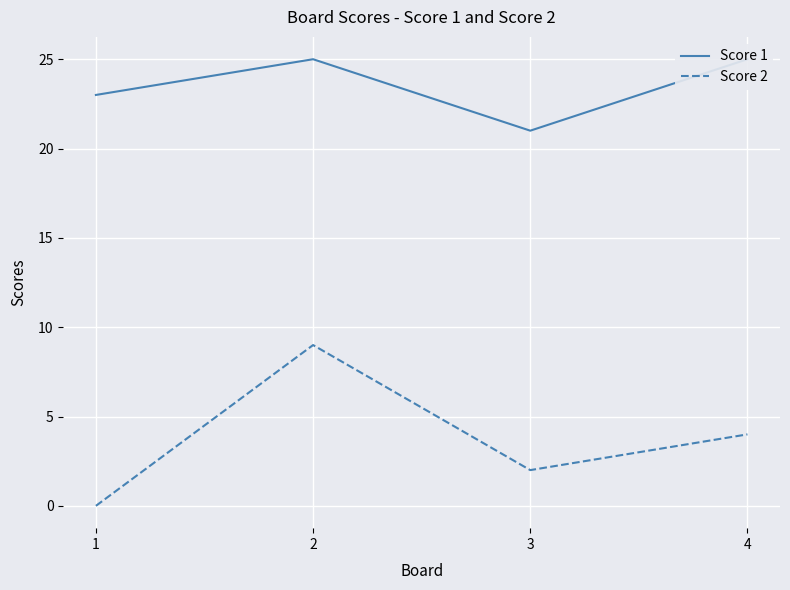

At which label is Score 2 closest to 4?

4